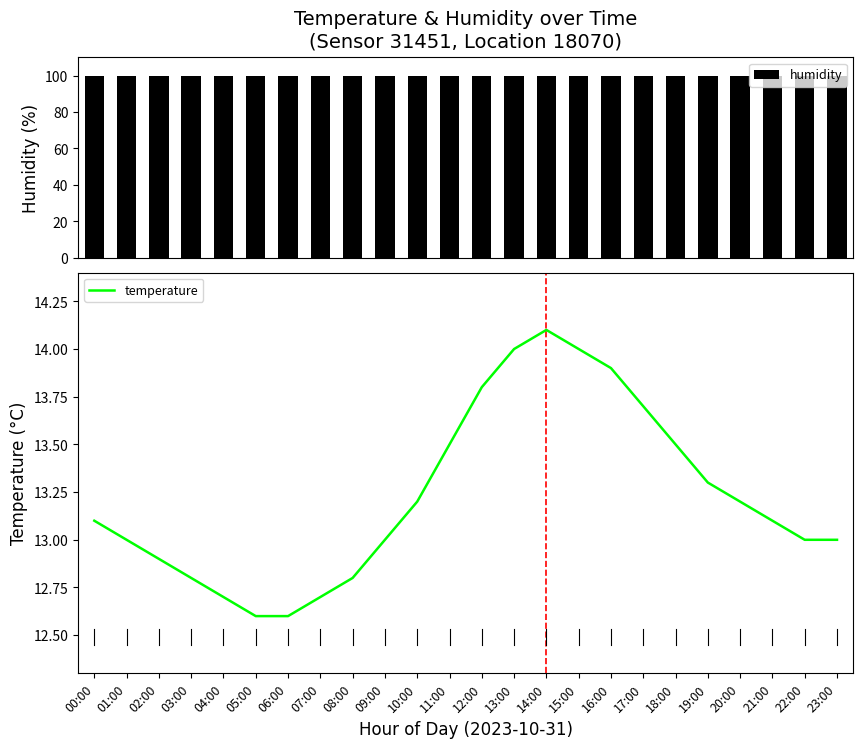

What is the label of the 14th bar from the right?

10:00